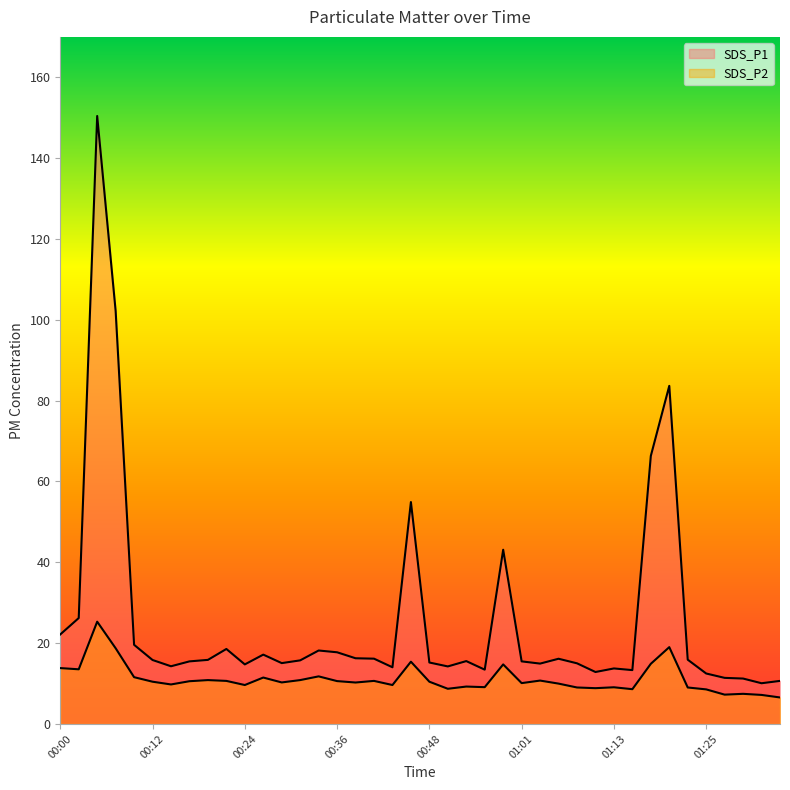

Which series has the largest total across all categories?

SDS_P1